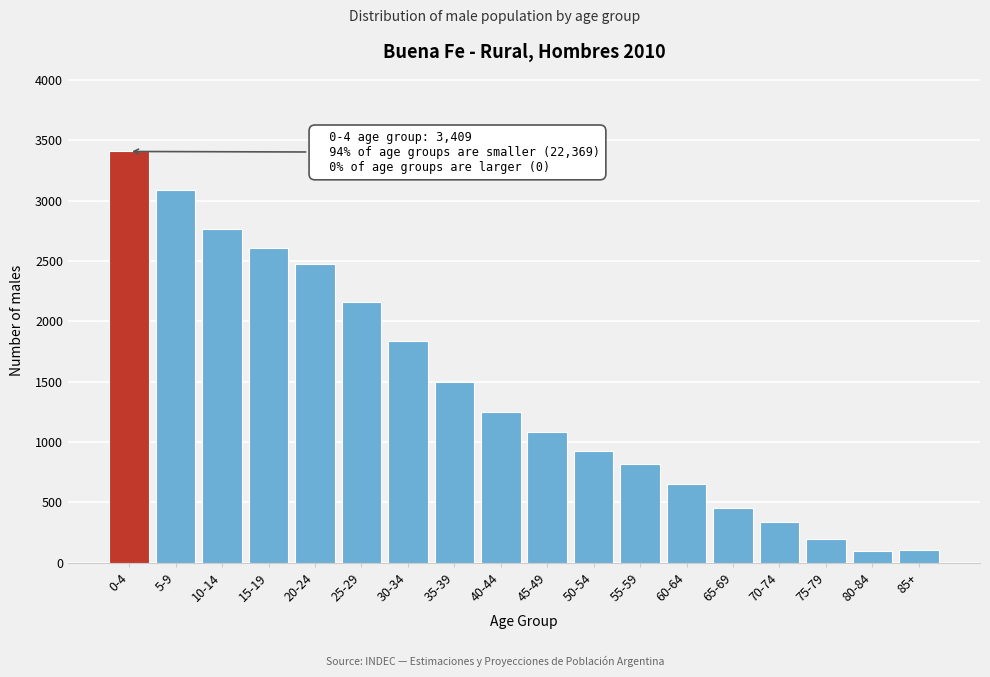

Which label corresponds to the largest value in the chart?

0-4